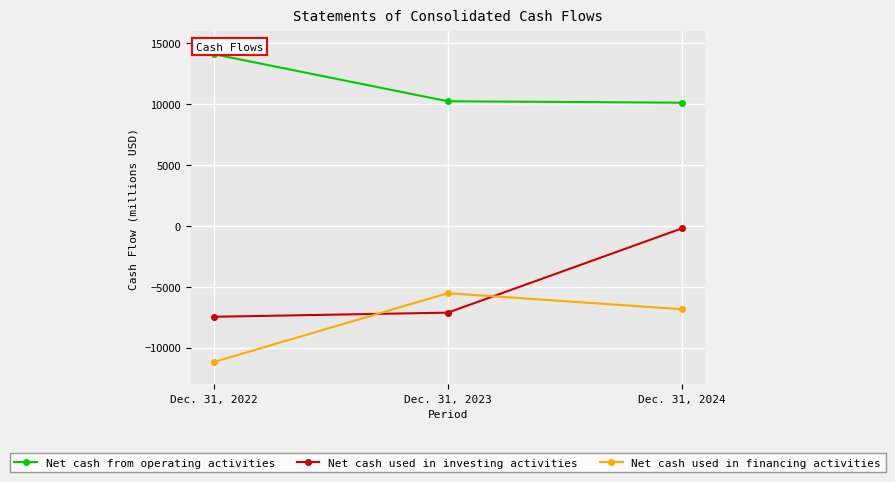

What is the value of the Net cash used in financing activities point at the 1st from the left?

-11185